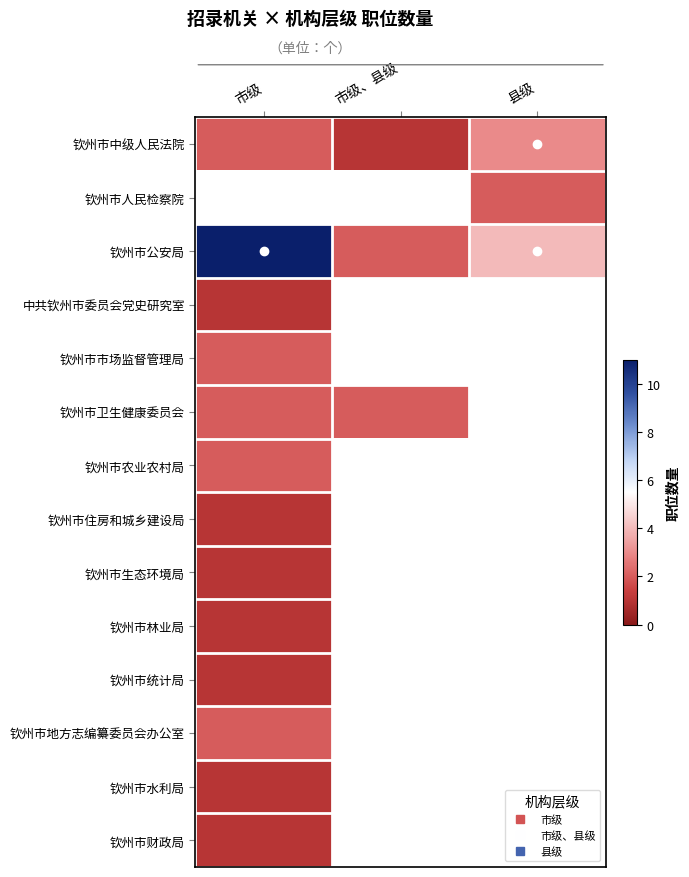

Which series has the largest range (max minus min)?

钦州市公安局